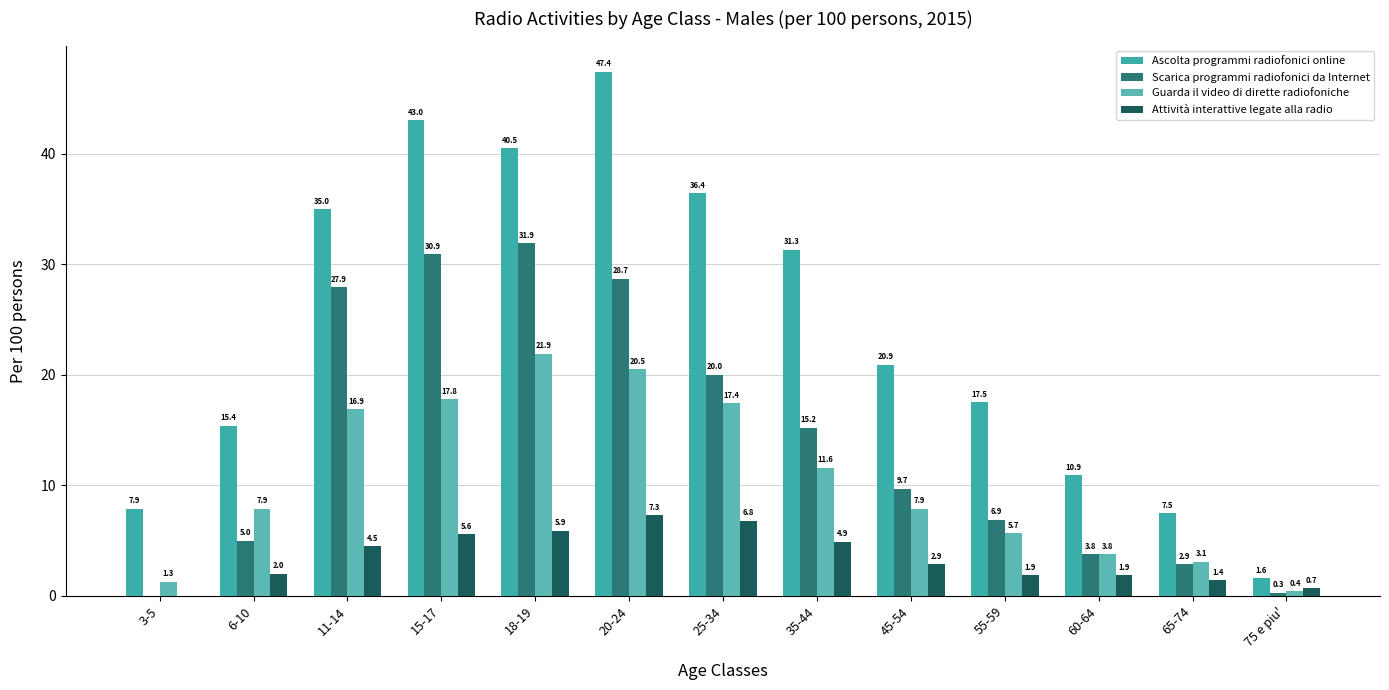

Is it true that Scarica programmi radiofonici da Internet equals 27.9 at 11-14?

True